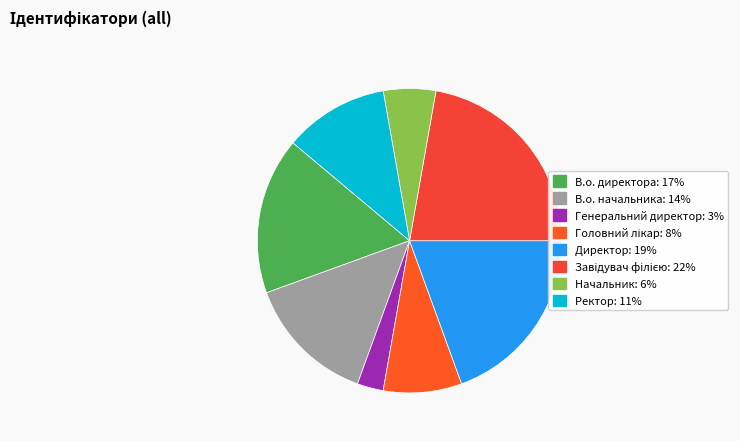

To the nearest percent, what percentage of the pie is Начальник?

6%